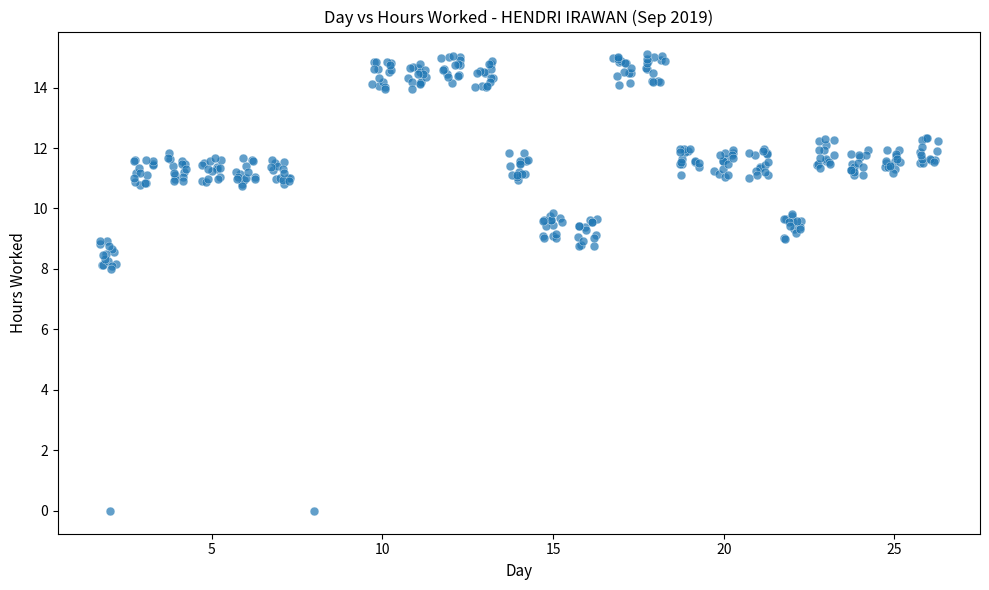

What is the range of Y values (max minus min)?

15.1